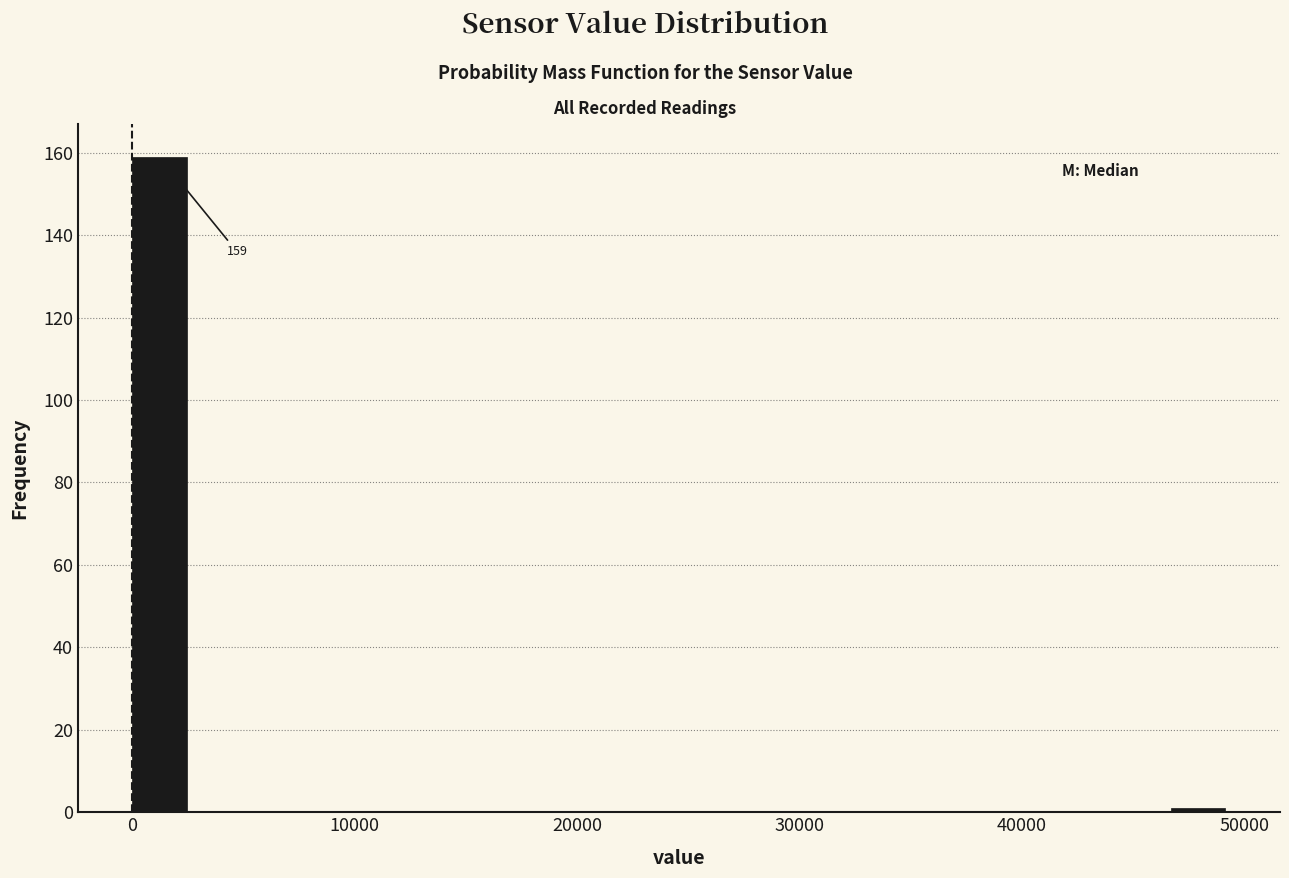

Around what value on the x-axis is the tallest bar? Give the approximate position of its centre, as read against the axis.

1000